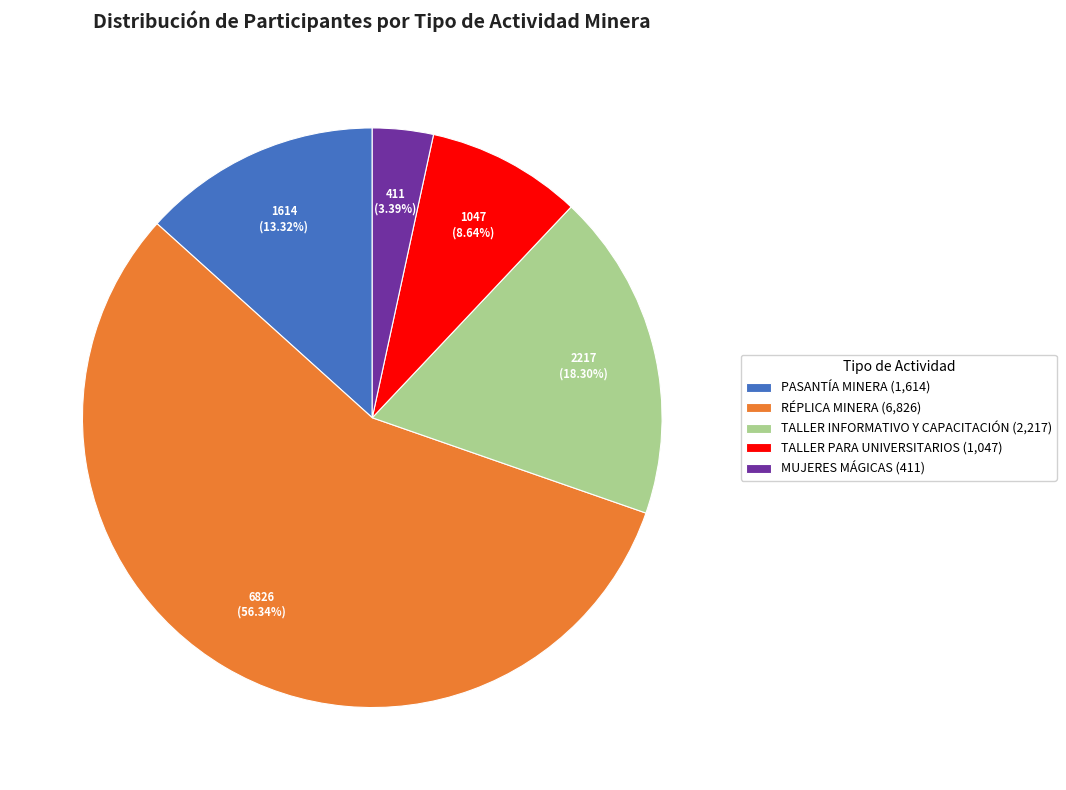

The TALLER INFORMATIVO Y CAPACITACIÓN slice represents 18% of the pie. True or false?

True